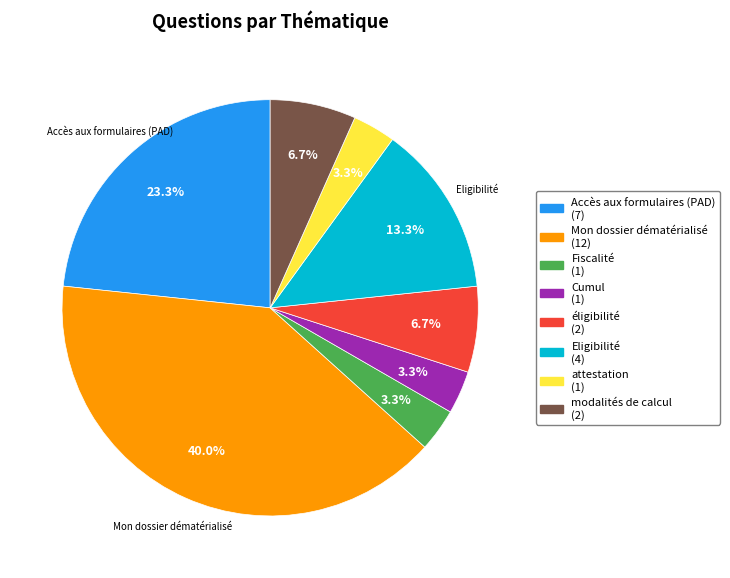

To the nearest percent, what is the difference between the Mon dossier dématérialisé and Cumul slice percentages?

37%